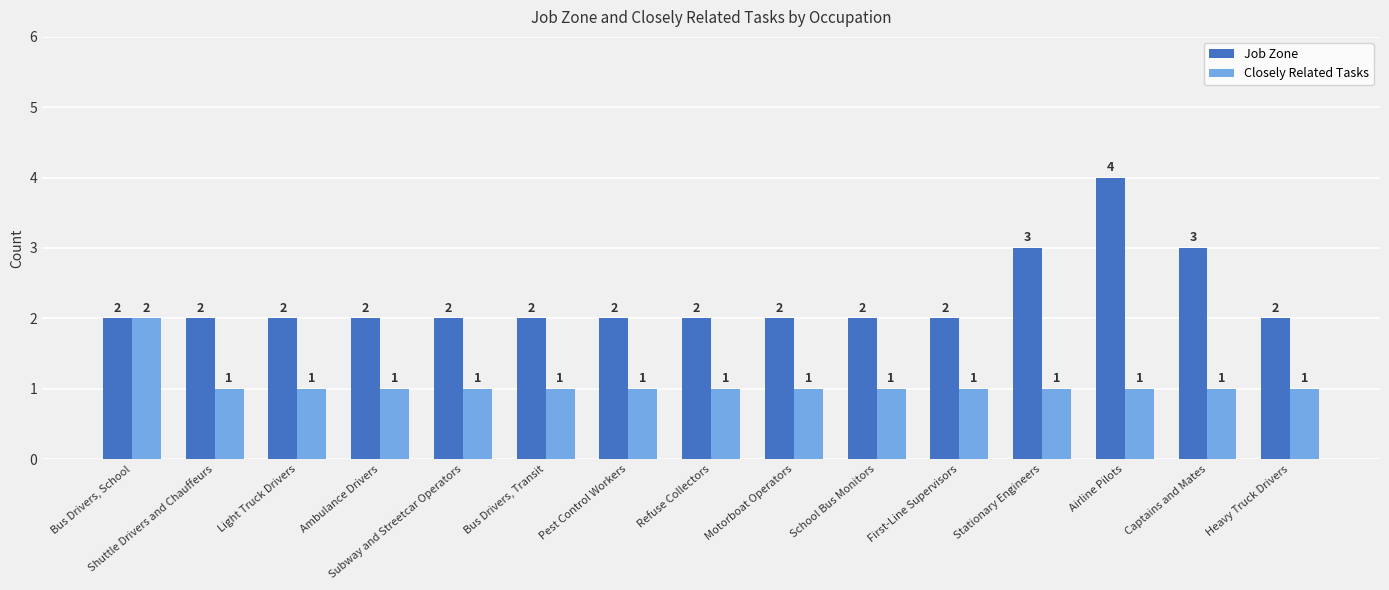

What is the average value of the Job Zone series?

2